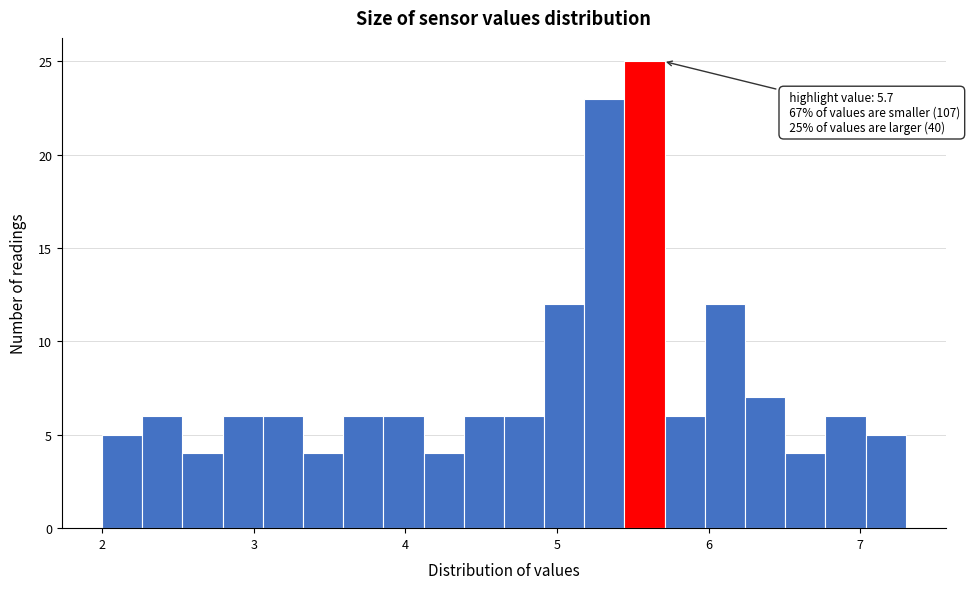

Around what value on the x-axis is the tallest bar? Give the approximate position of its centre, as read against the axis.

5.6